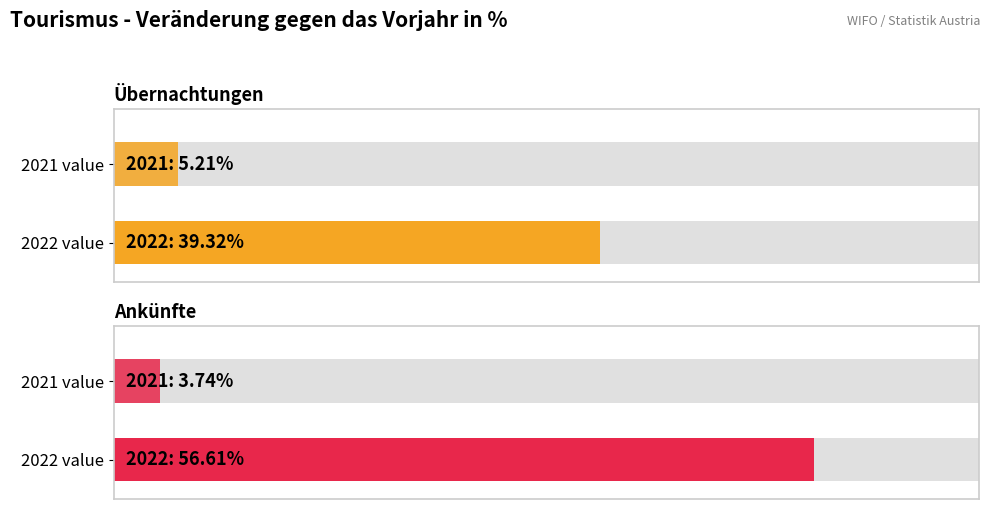

The Ankünfte series shows 60.9 at 1Q2023. True or false?

False